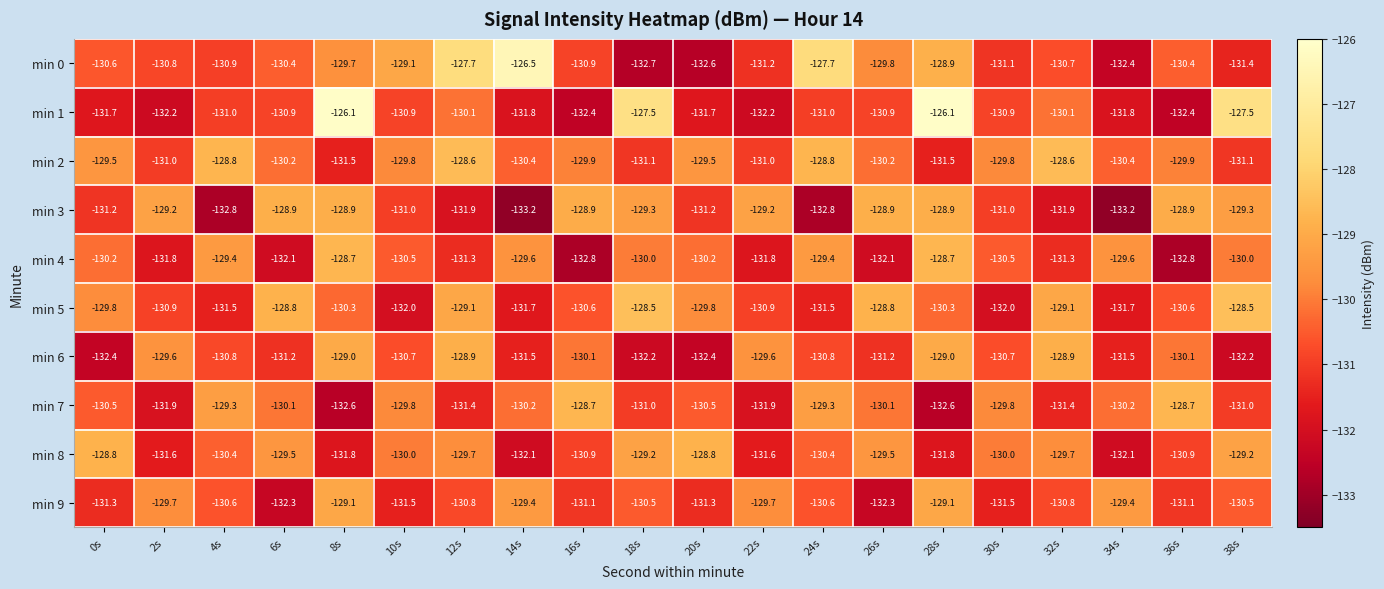

Is it true that min 2 equals -85.0 at 36s?

False